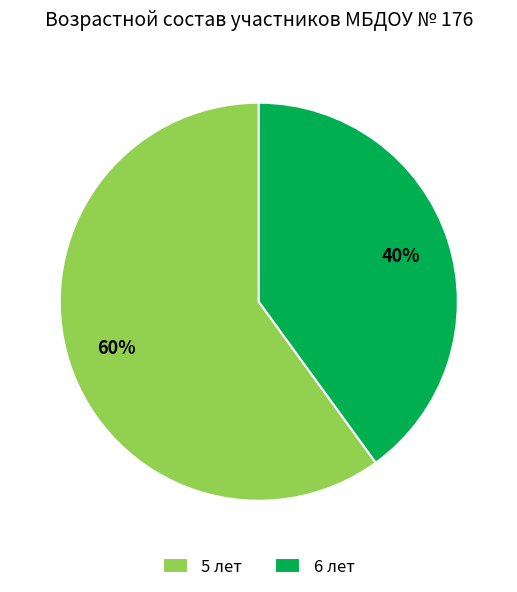

Which has a higher value, 6 лет or 5 лет?

5 лет